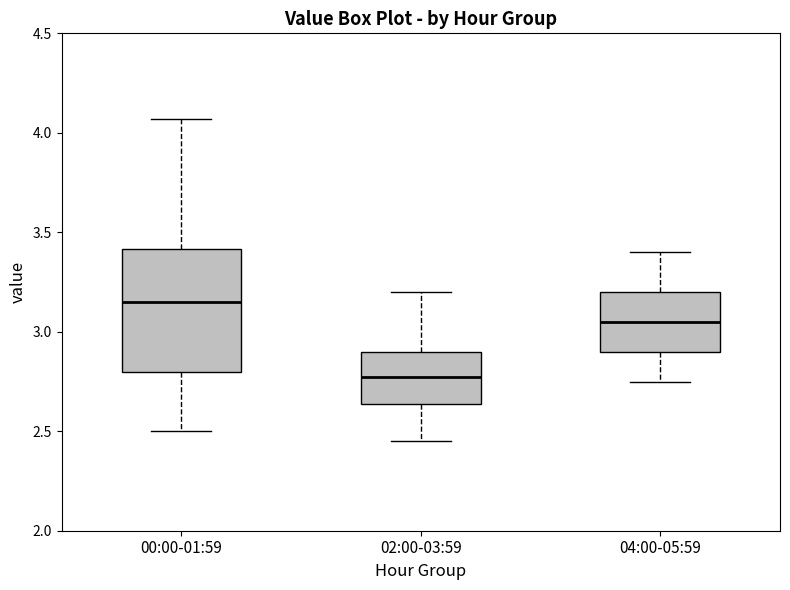

Where is the upper edge of the box for 02:00-03:59 on the y-axis? The values are not printed on the chart, so give them approximately, as read against the axis.

2.90